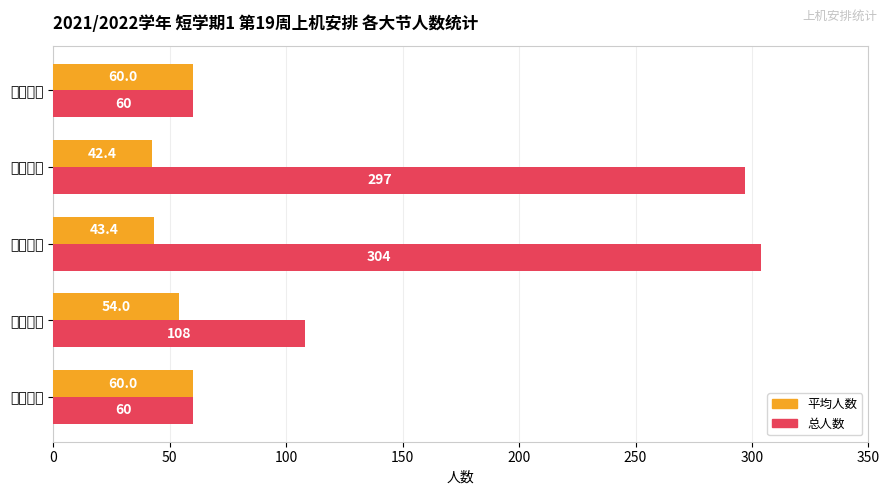

Reading left to right, list all the values displayed in this chart.

平均人数: 60.0	54.0	43.4	42.4	60.0
总人数: 60.0	108.0	304.0	297.0	60.0